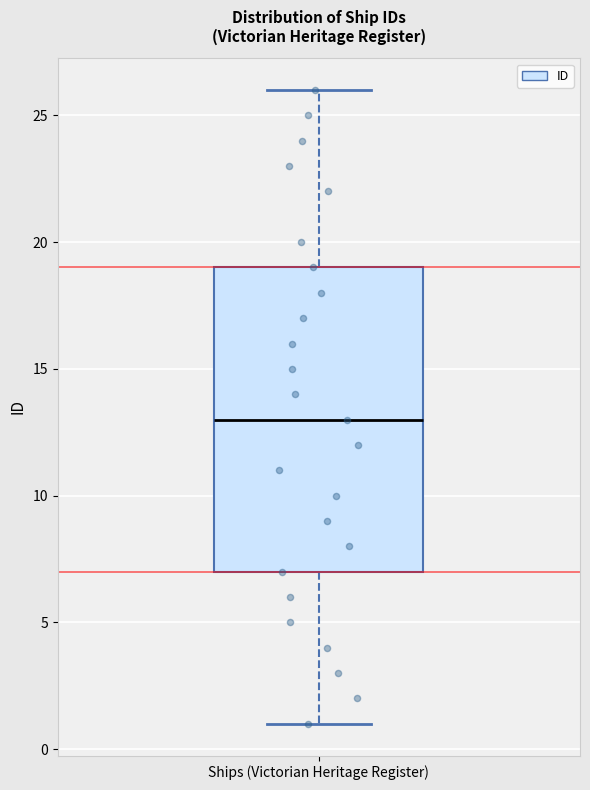

Where is the upper edge of the box for Ships (Victorian Heritage Register) on the y-axis? The values are not printed on the chart, so give them approximately, as read against the axis.

19